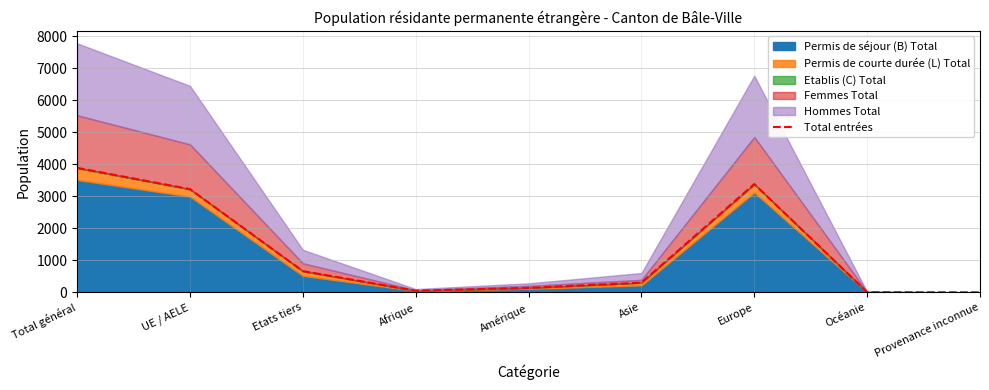

The chart shows a value of 484 at Asie. True or false?

False